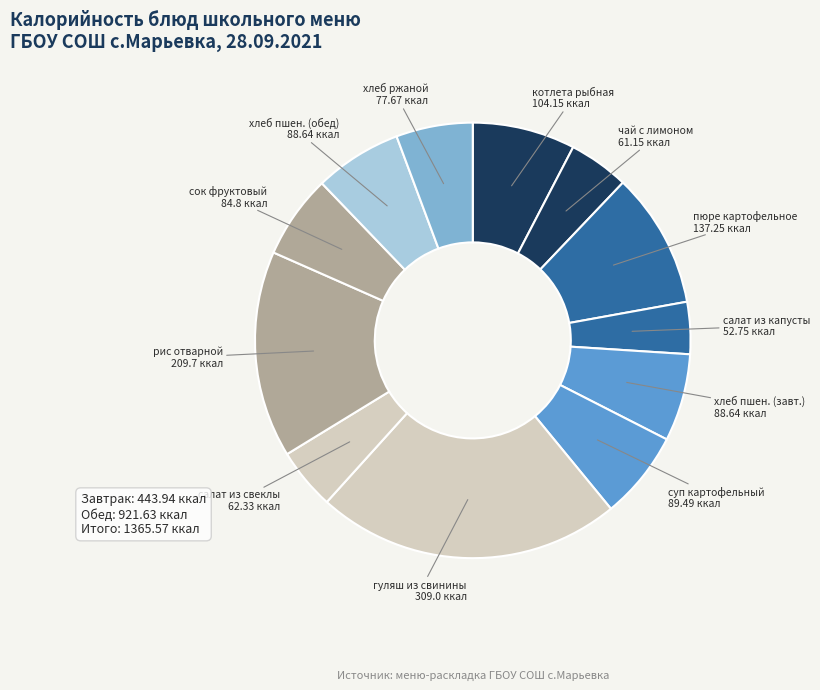

How many slices are in this pie chart?

12